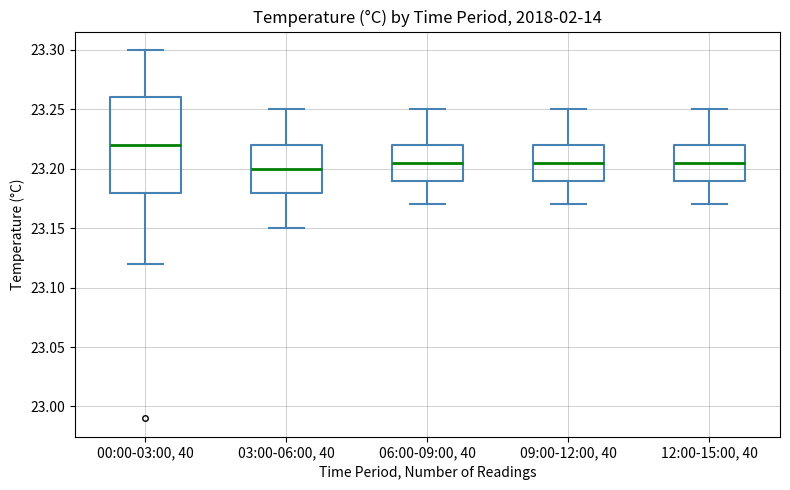

Reading left to right, read every box against the y-axis: the position of its median line, the range the box covers, and the ends of its whiskers. The values are not printed on the chart, so give them approximately, as read against the axis.

00:00-03:00, 40: median 23.220, box 23.180 to 23.260, whiskers 23.120 to 23.300
03:00-06:00, 40: median 23.200, box 23.180 to 23.220, whiskers 23.150 to 23.250
06:00-09:00, 40: median 23.205, box 23.190 to 23.220, whiskers 23.170 to 23.250
09:00-12:00, 40: median 23.205, box 23.190 to 23.220, whiskers 23.170 to 23.250
12:00-15:00, 40: median 23.205, box 23.190 to 23.220, whiskers 23.170 to 23.250